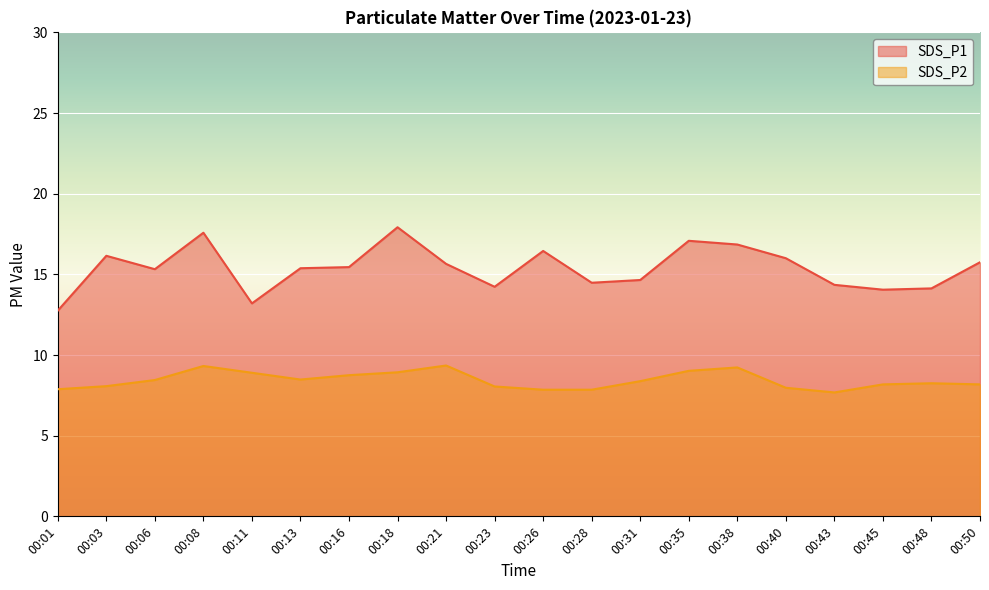

How many lines are shown in the chart?

2